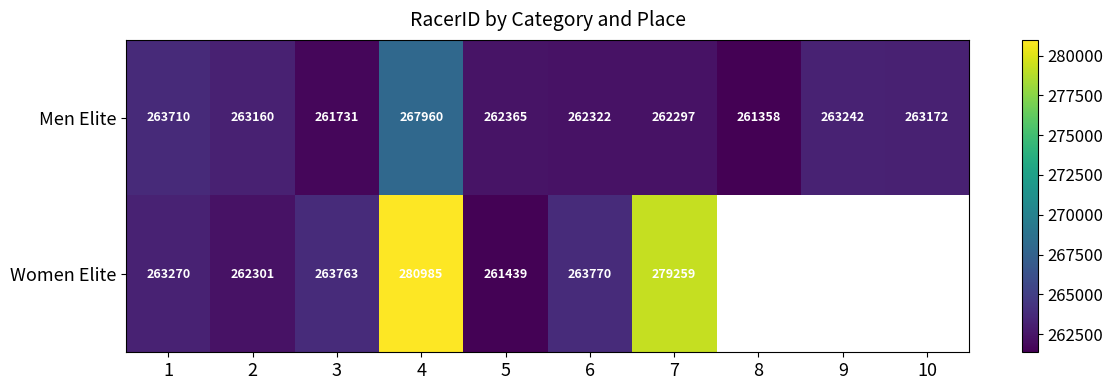

At 1, list the series in order from largest to smallest.

Men Elite, Women Elite